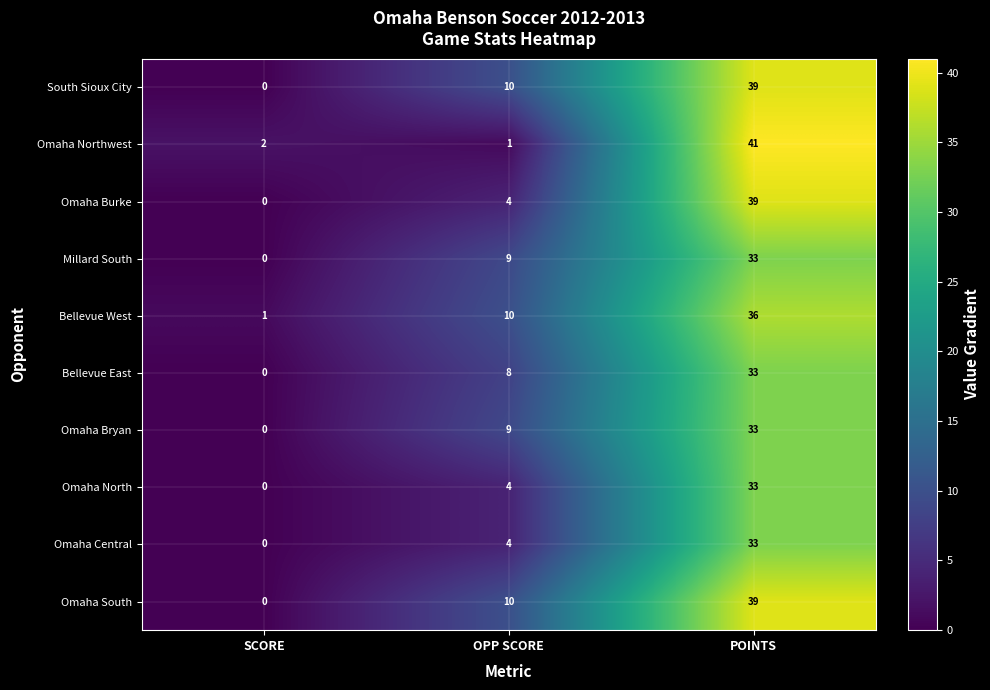

At which label is Bellevue East closest to 16?

OPP SCORE